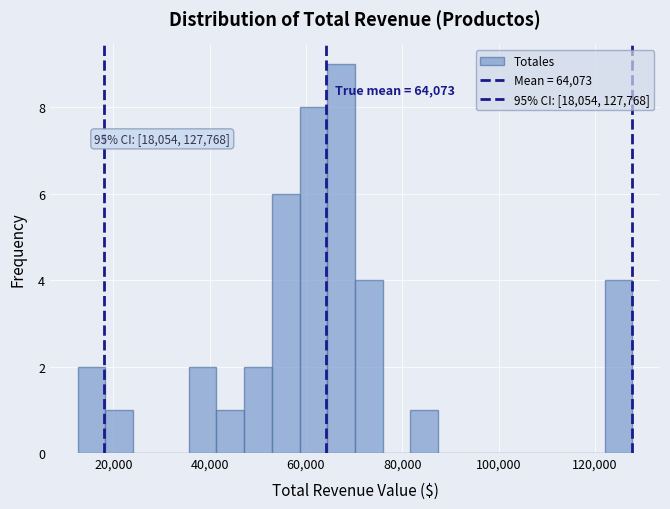

Read against the x-axis, roughly where is the centre of the tallest bar?

68000